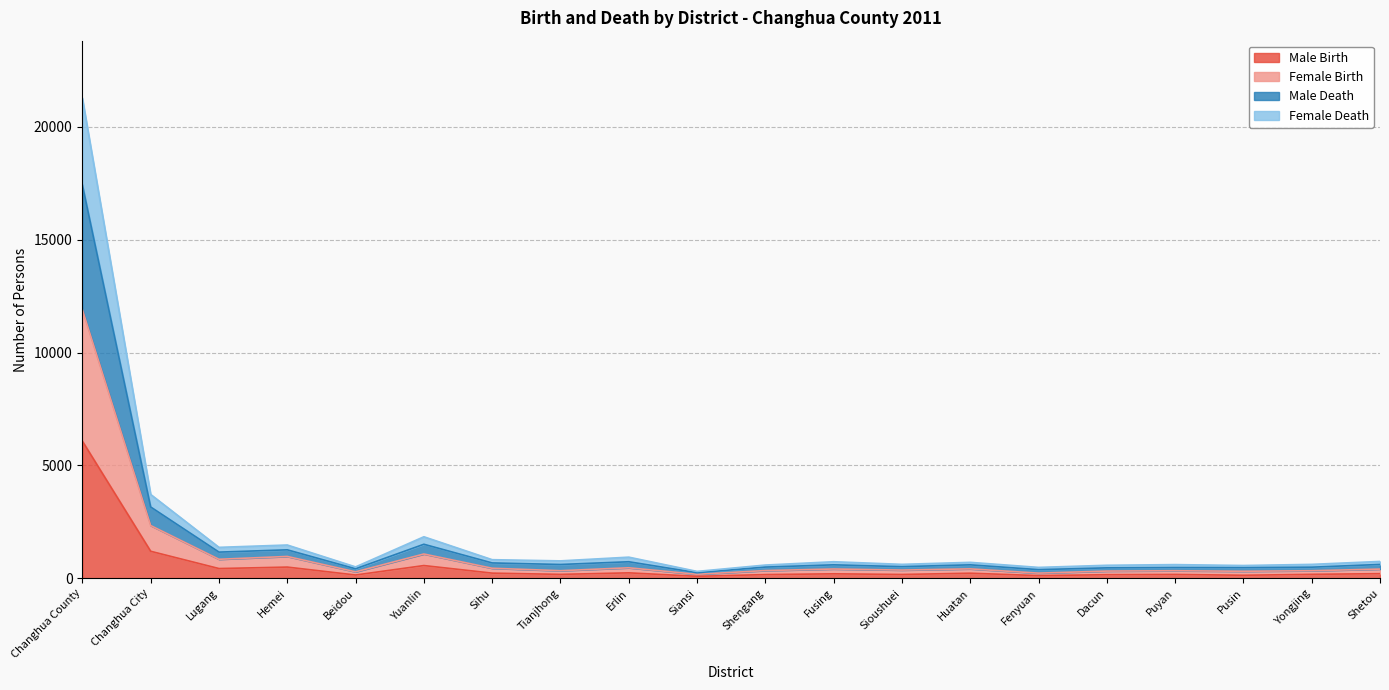

What are all the series names shown in the legend?

Male Birth, Female Birth, Male Death, Female Death